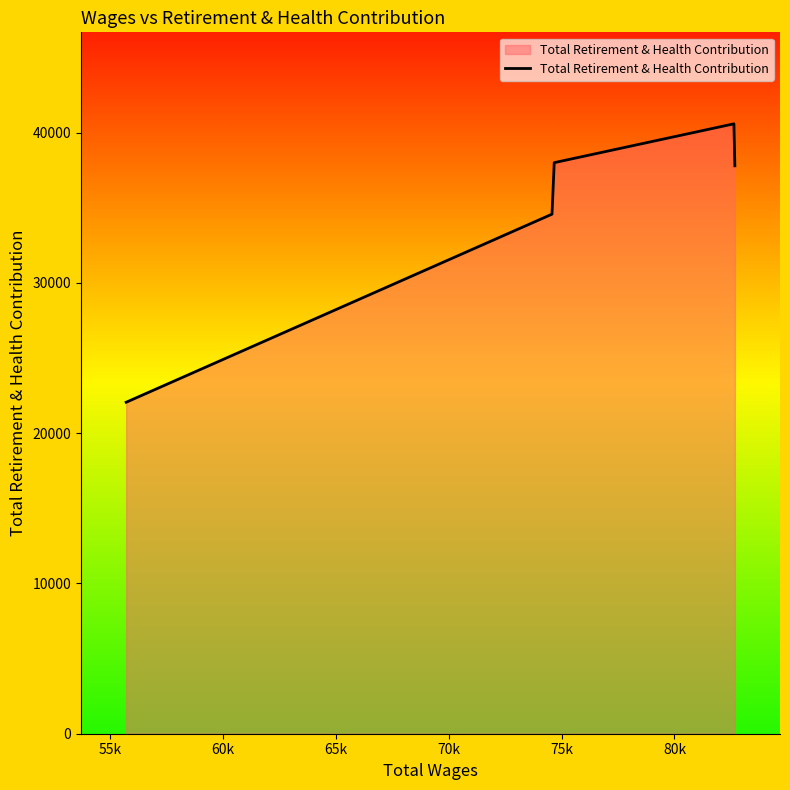

True or false: there are more than 0 points higher than both neighbors.

True